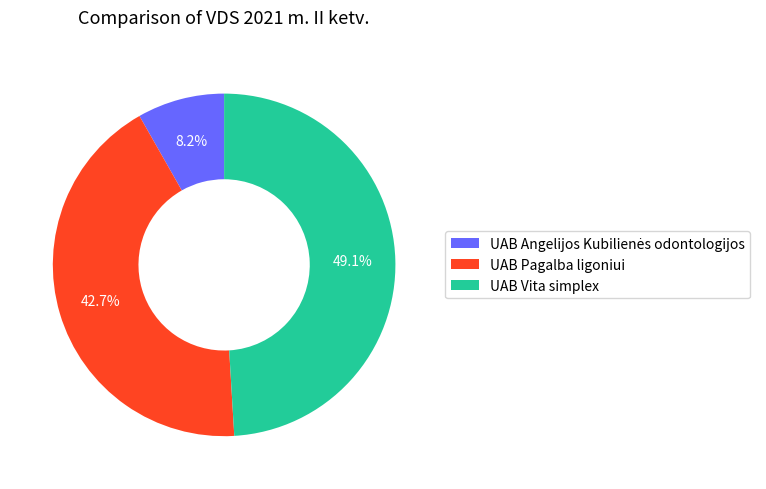

Does any single category account for the majority?

No